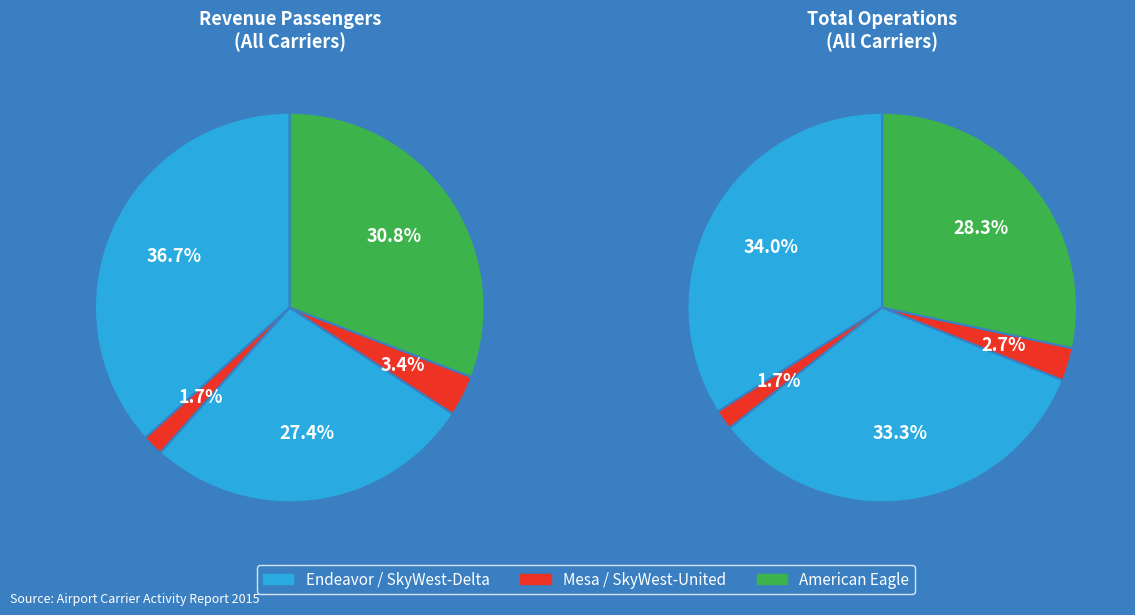

The American Eagle slice represents 31% of the pie. True or false?

True